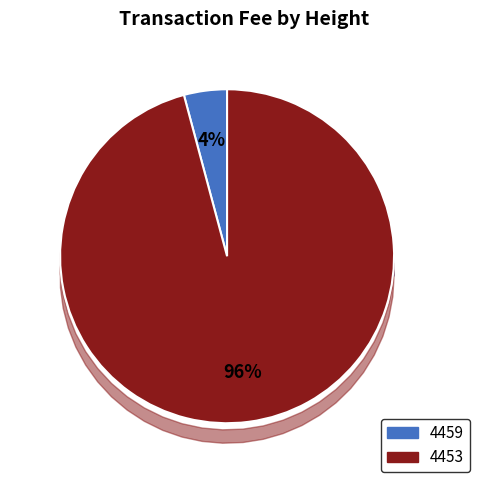

How many slices are in this pie chart?

2